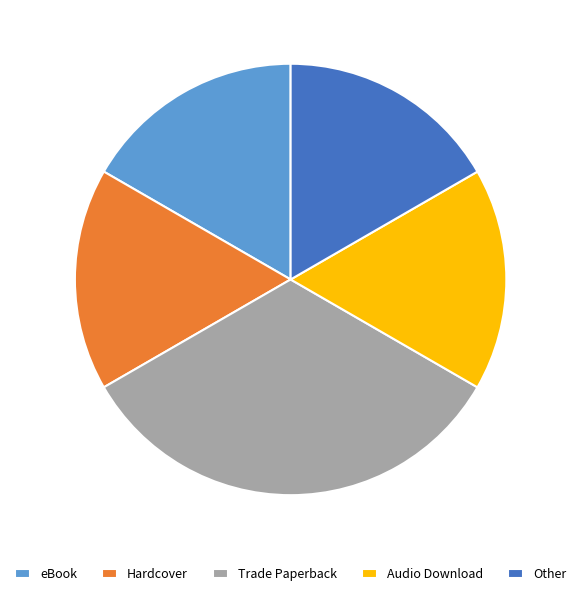

The Trade Paperback slice represents 33% of the pie. True or false?

True